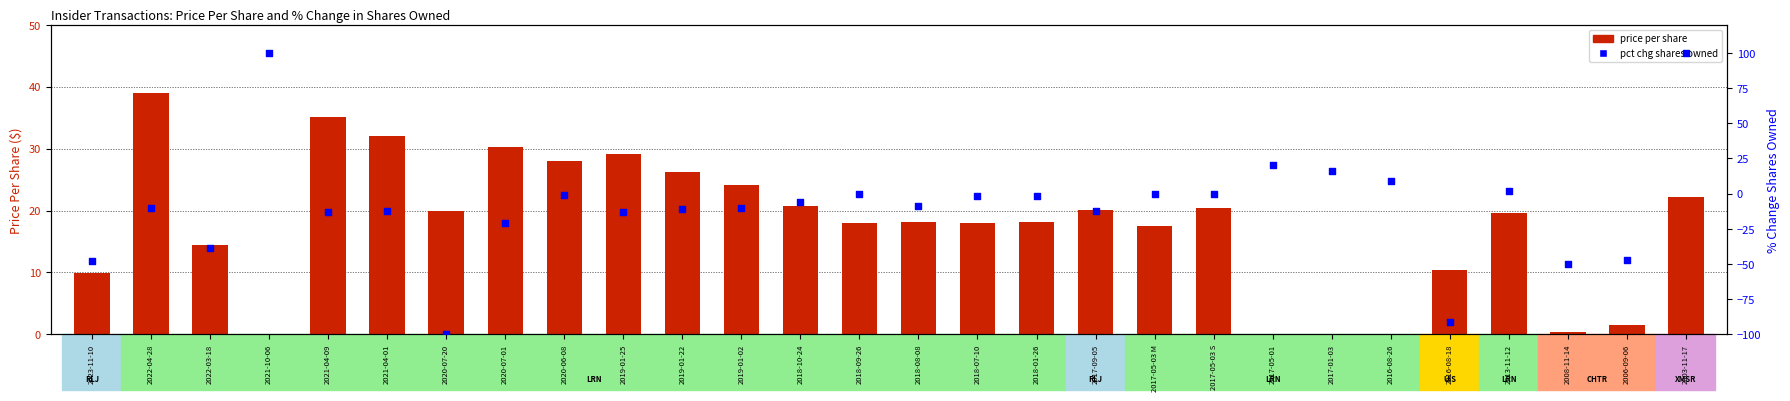

Which series has the largest Y range (max minus min)?

pctchgSharesOwned